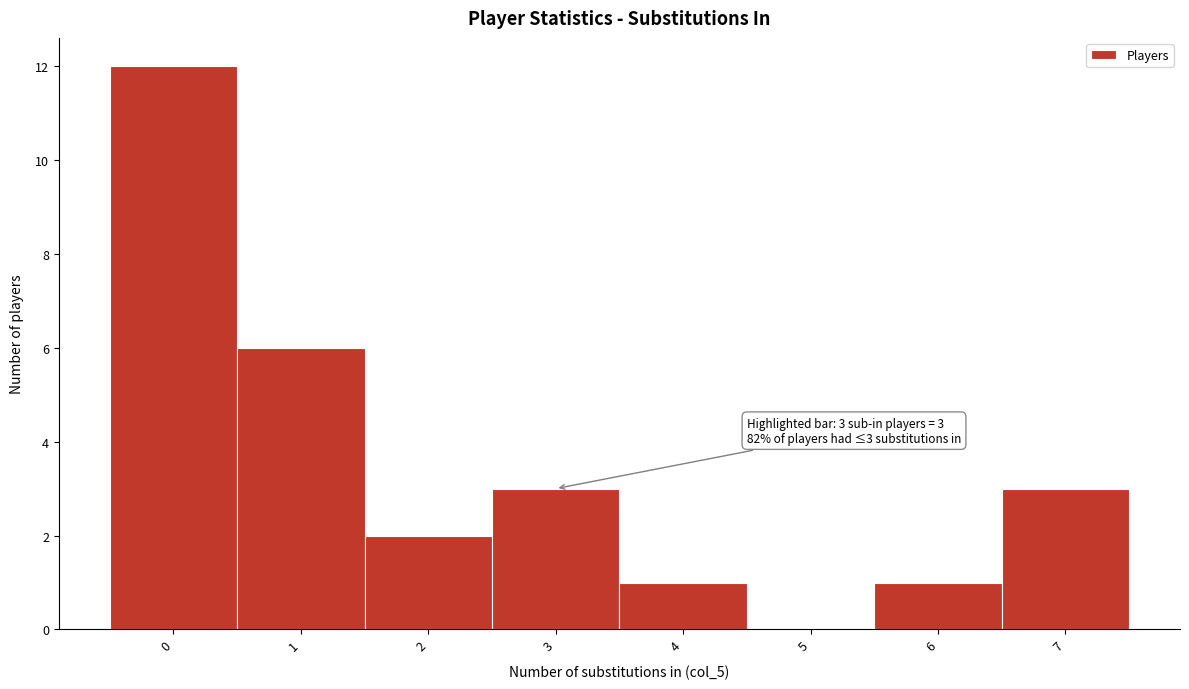

Which range on the x-axis has the tallest bar?

-0.5 to 0.5